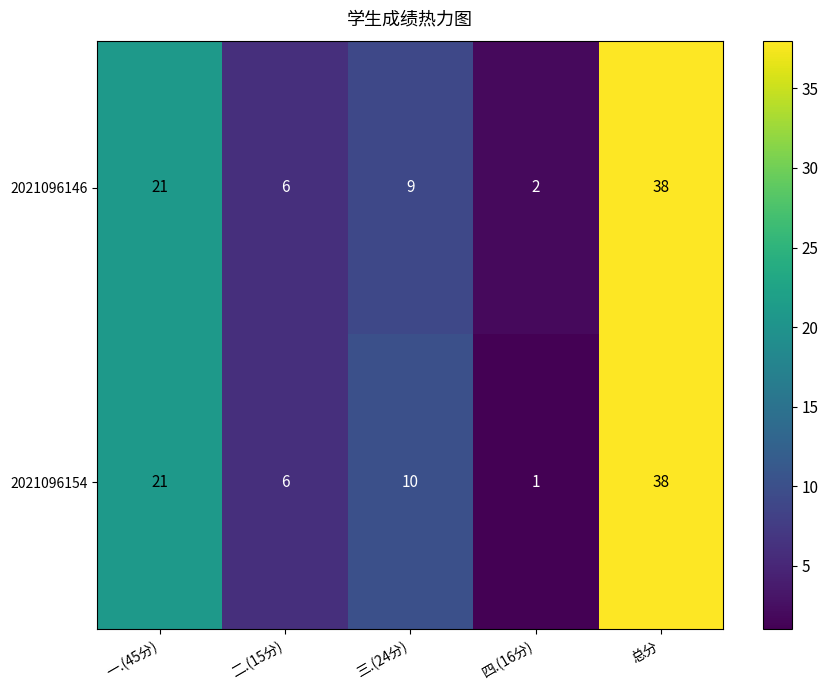

At which category is the sum across all series the highest?

总分